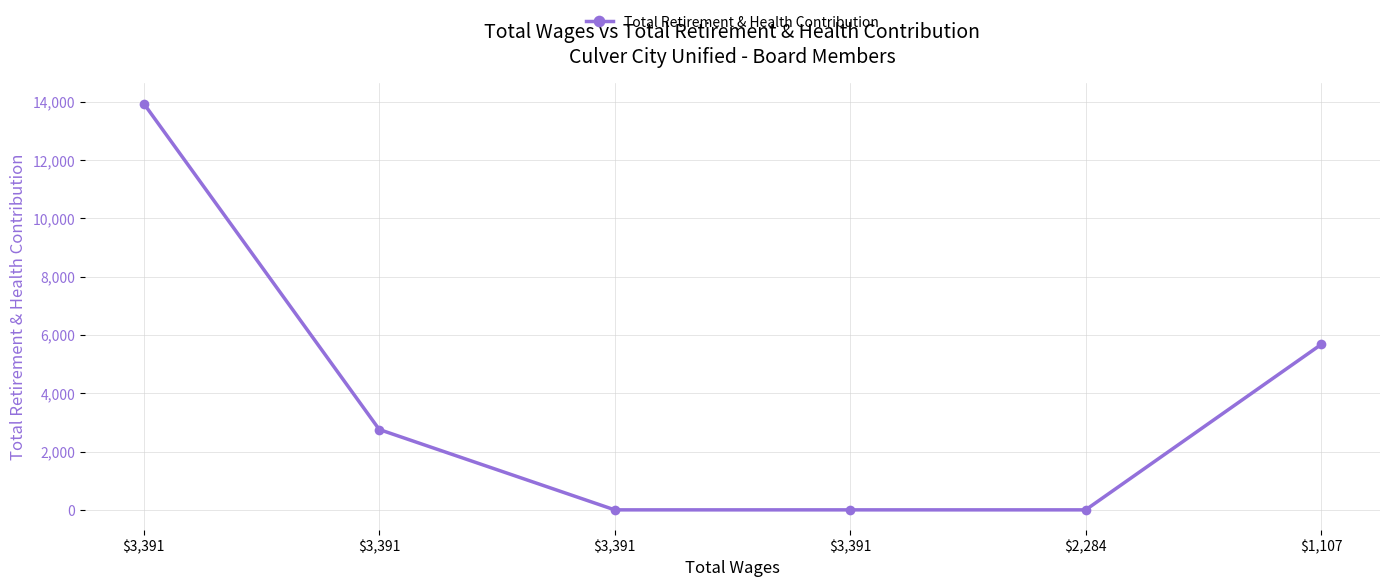

Reading left to right, list all the values displayed in this chart.

13937	2756	0	0	0	5672